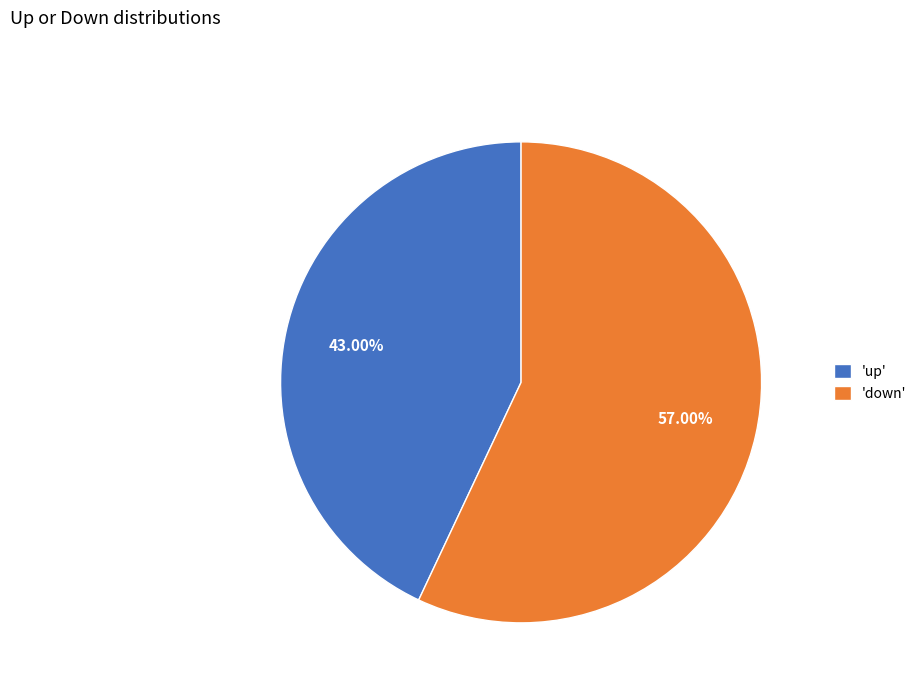

Which slice represents more than half of the pie?

'down'